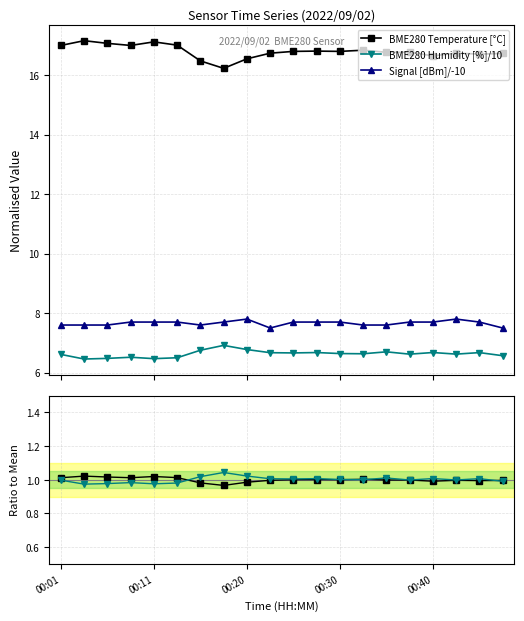

What is the lowest value of the BME280 Temperature [°C] series?

16.2